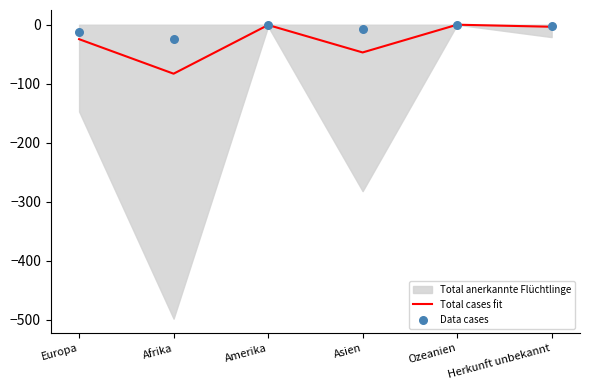

Which category has the lowest value in the Total cases fit series?

Afrika